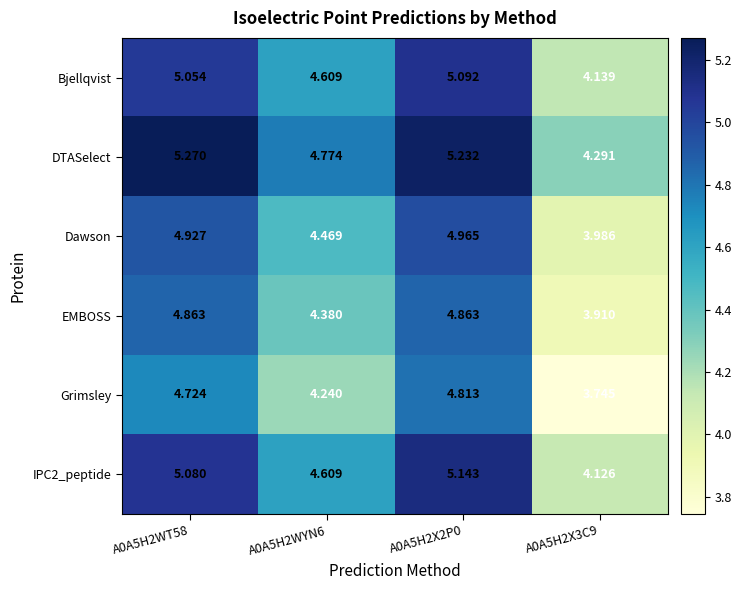

Between A0A5H2WT58 and A0A5H2X2P0, which series saw the biggest shift?

Grimsley